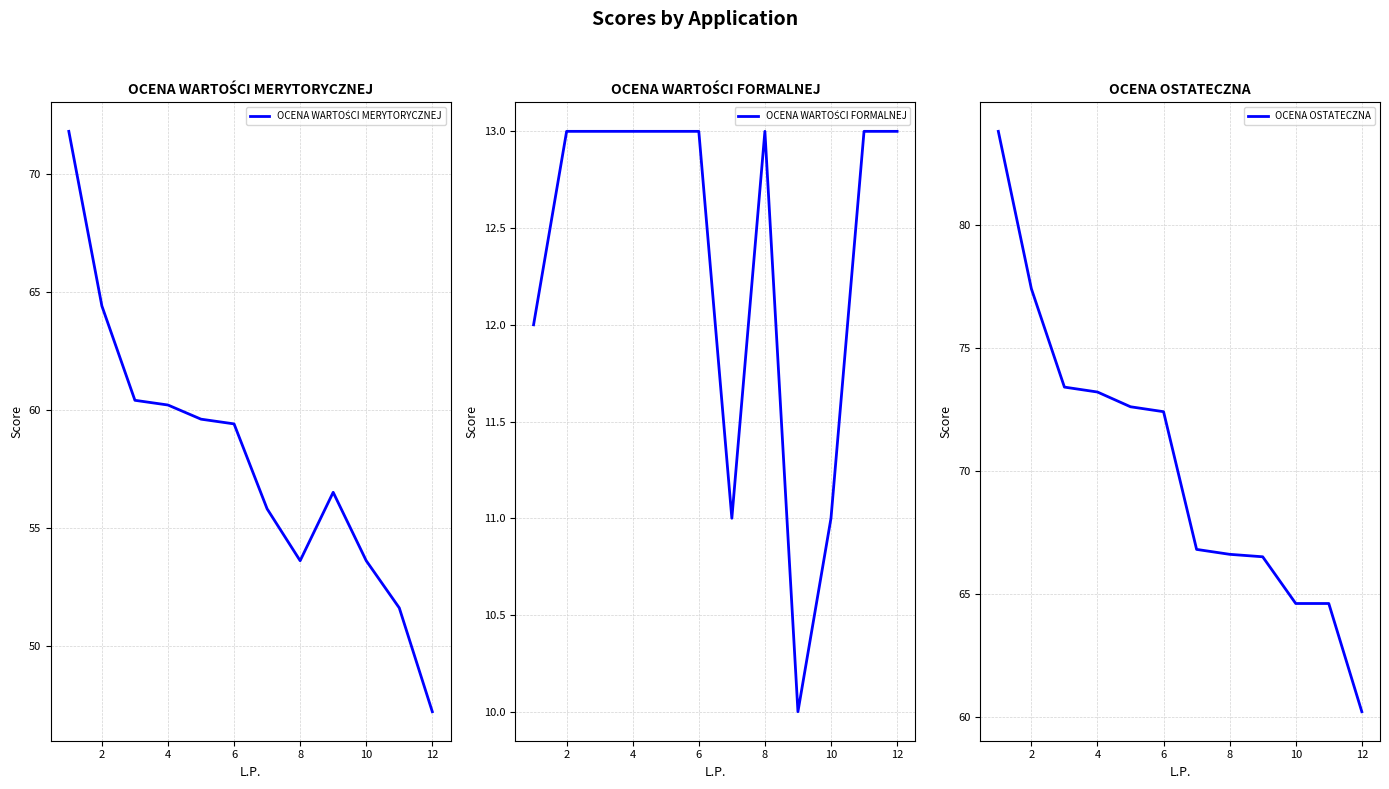

At which label does OCENA WARTOŚCI FORMALNEJ reach its peak?

2